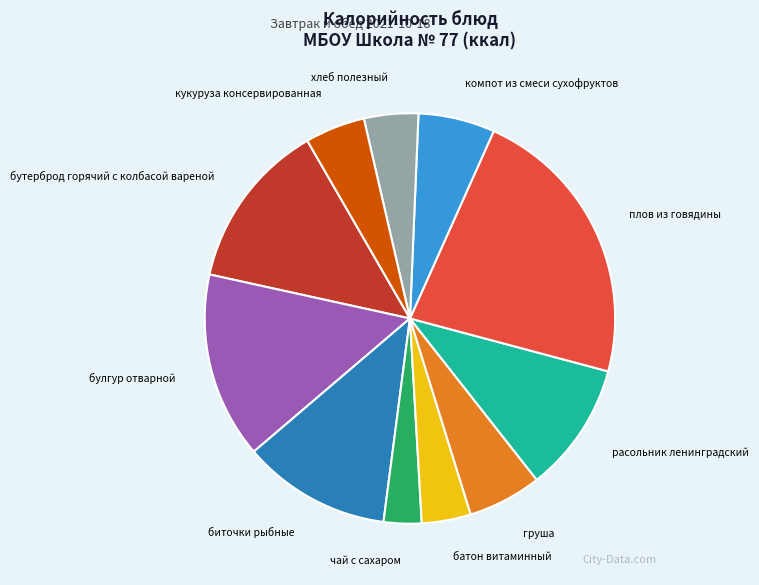

The батон витаминный slice represents 4% of the pie. True or false?

True